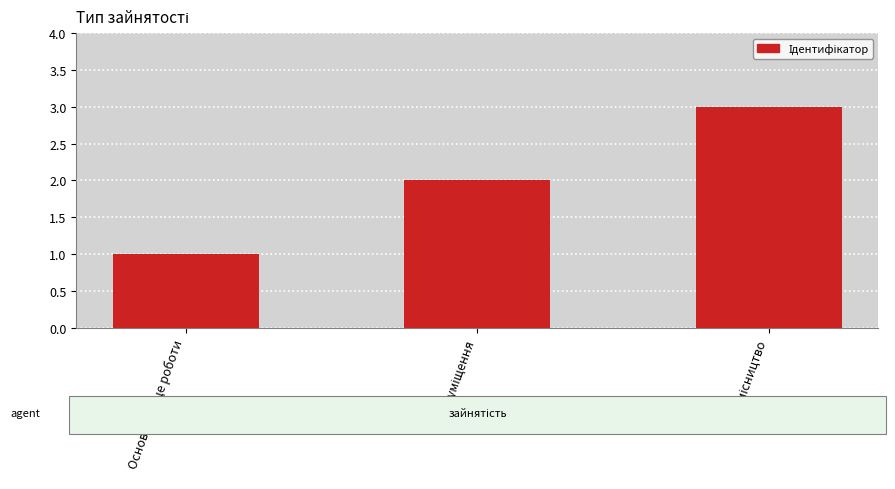

What is the greatest value displayed?

3